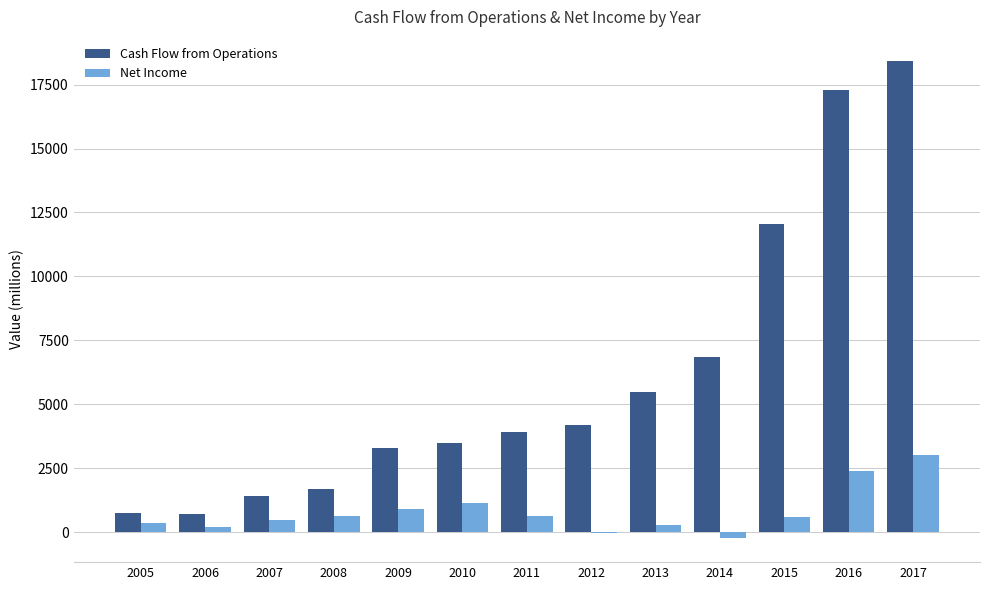

Which series changed the most between 2006 and 2011?

Cash Flow from Operations